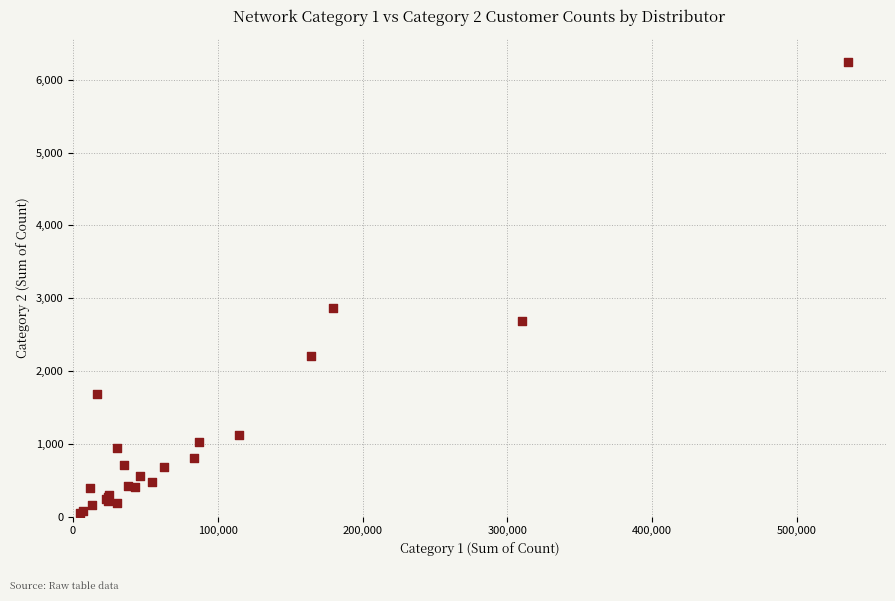

What Y value in the scatter plot is closest to 3152?

2870